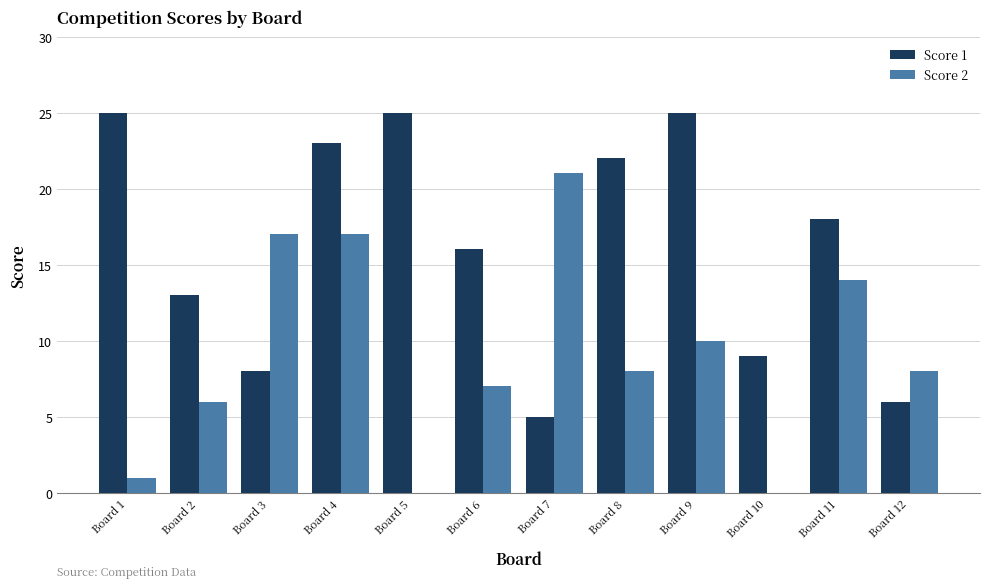

Which series changed the most between Board 8 and Board 11?

Score 2